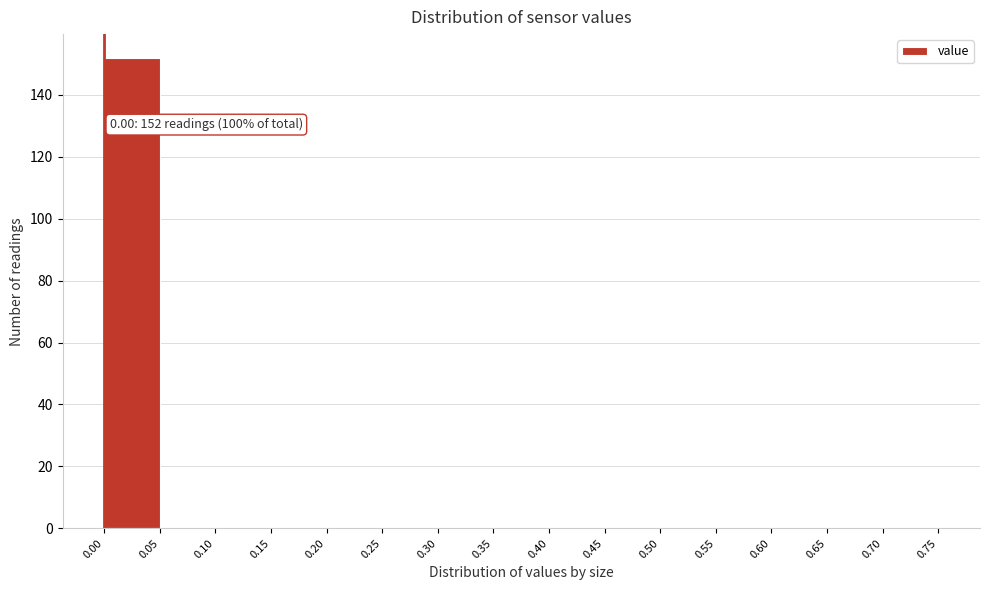

Which range on the x-axis has the tallest bar?

0.00 to 0.05